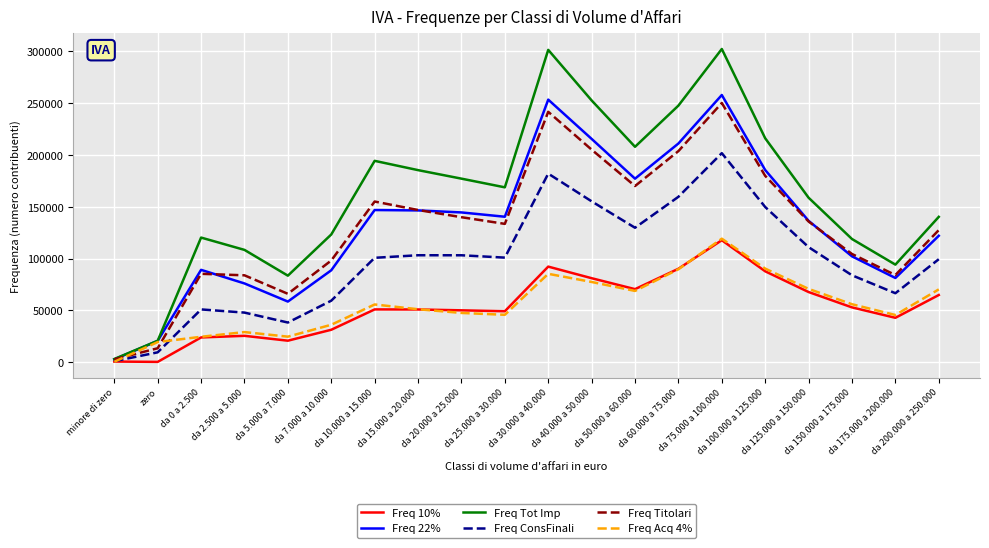

What is the greatest value displayed?

302381